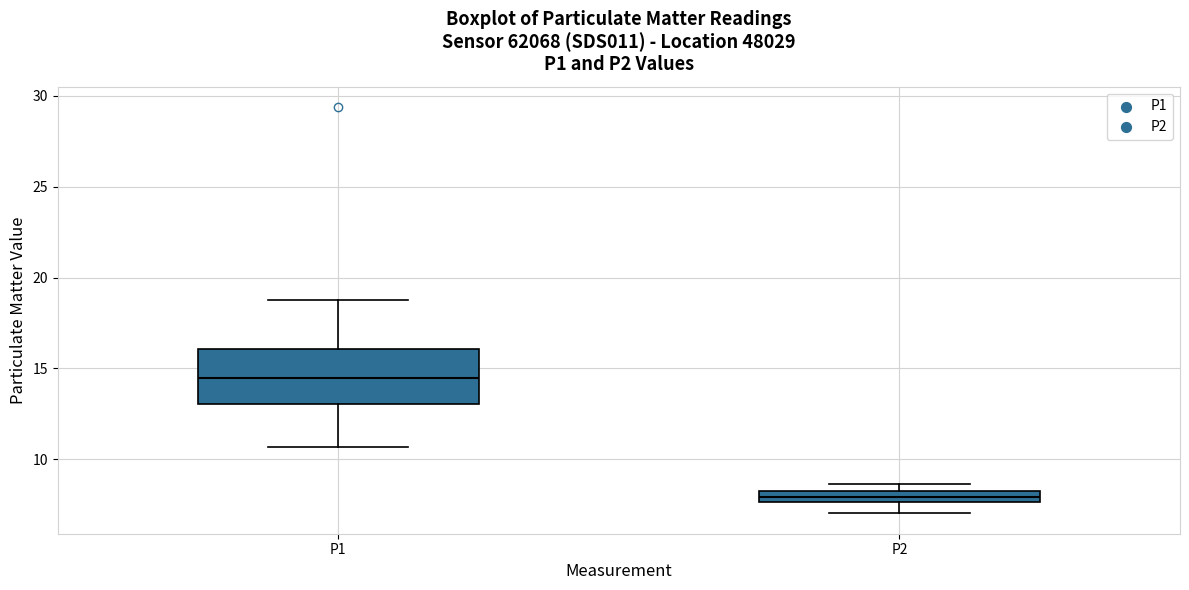

Which box has the lowest median line?

P2